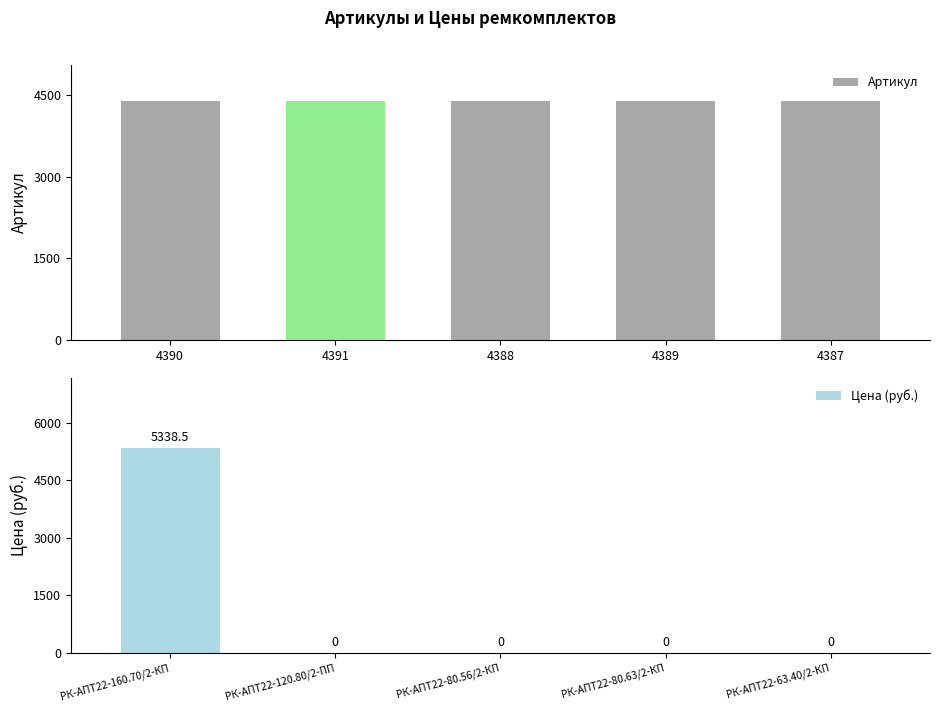

What is the sum of all Артикул values?

21945